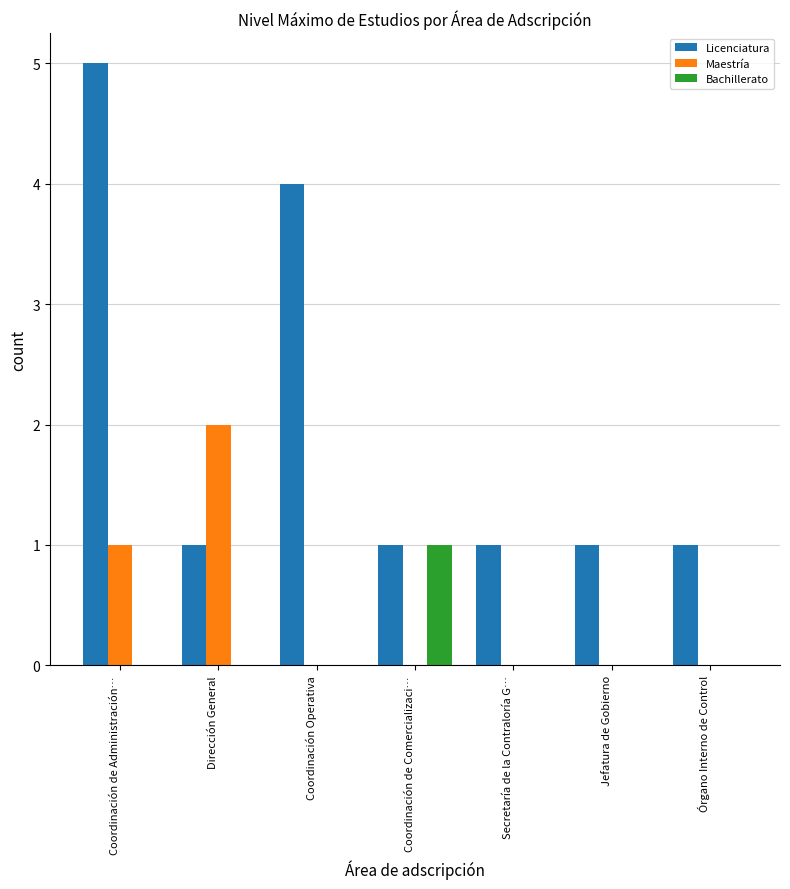

Are the bars grouped side by side (vs. stacked)?

Yes